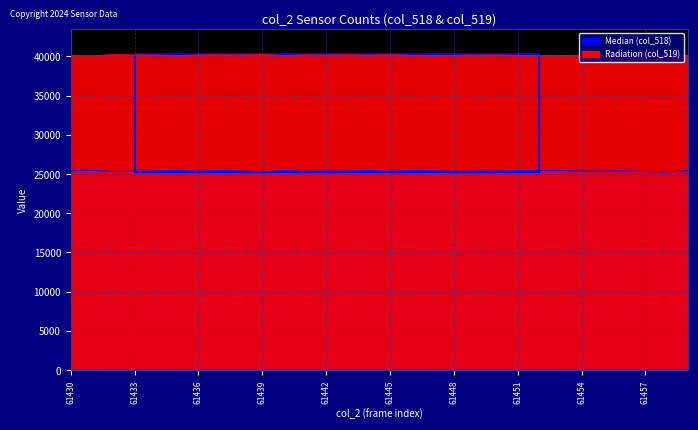

True or false: col_519 and col_518 intersect in this chart.

False